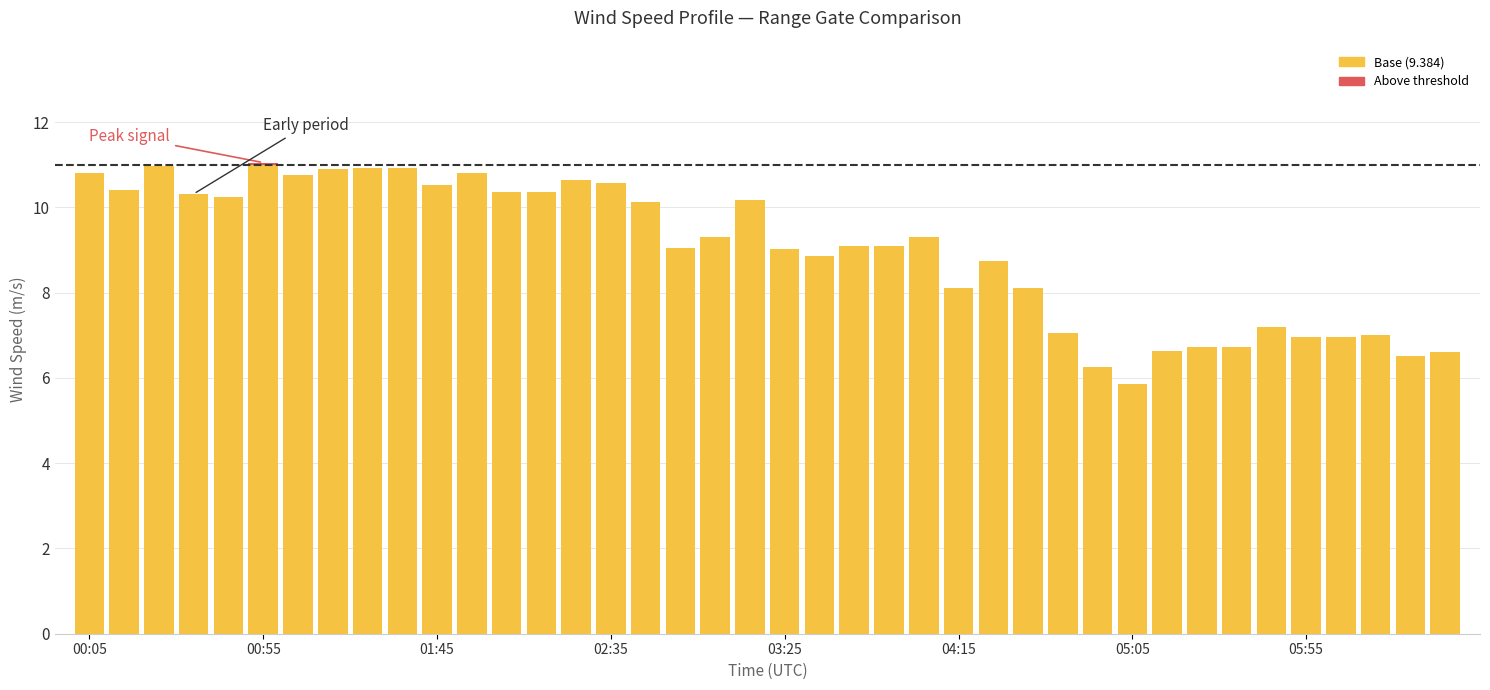

What is the sum of all 9.384 values?

371.9